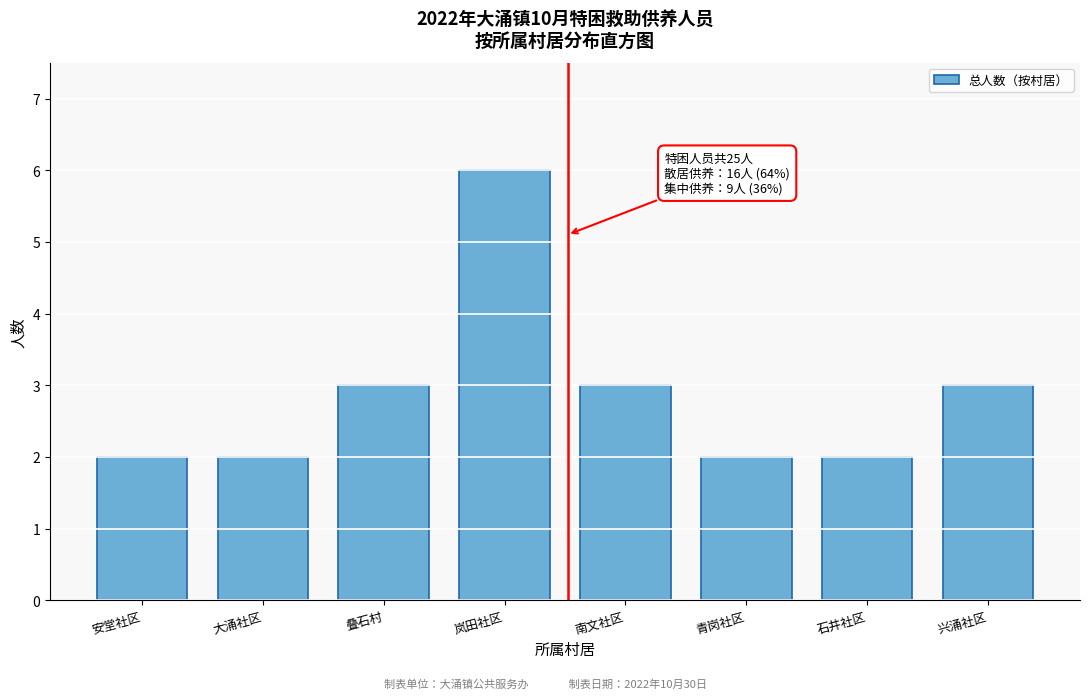

Reading left to right, transcribe all the data shown in this chart.

安堂社区=2	大涌社区=2	叠石村=3	岚田社区=6	南文社区=3	青岗社区=2	石井社区=2	兴涌社区=3